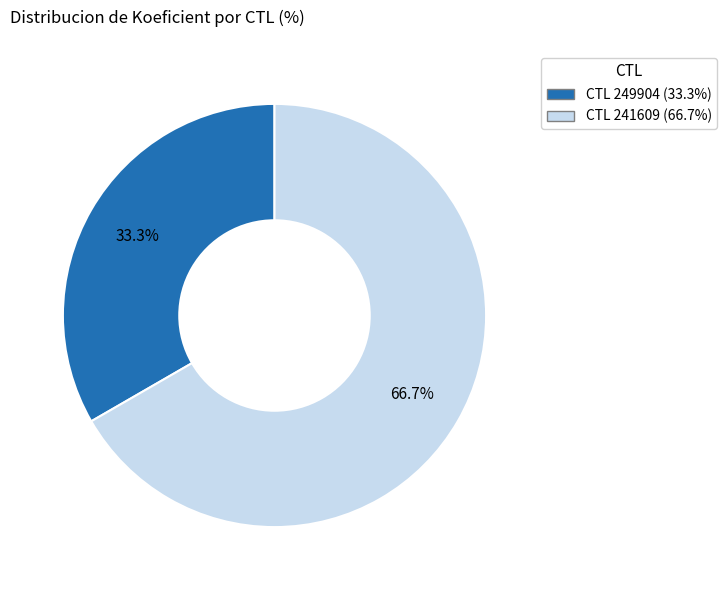

Is there any slice that represents more than half of the pie?

Yes